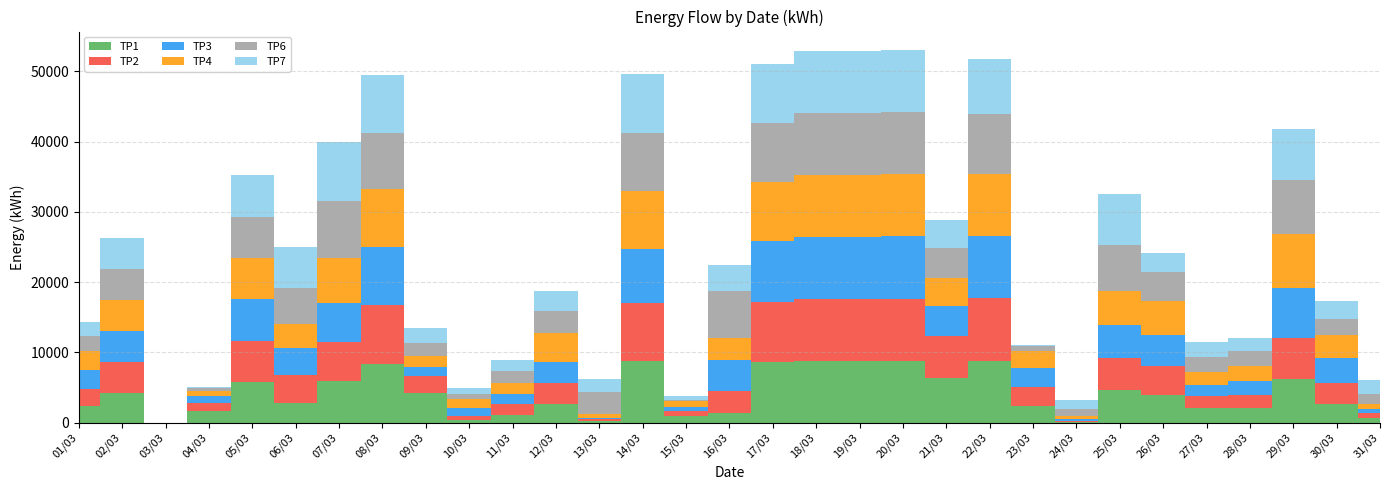

Reading right to left, transcribe all the data shown in this chart.

TP1: 700	2596	6208	2126	2120	4001	4681	51	2421	8840	6326	8835	8814	8831	8639	1418	918	8714	288	2616	1167	373	4256	8349	5919	2859	5785	1650	1	4291	2328
TP2: 646	3075	5821	1796	1619	4062	4530	133	2663	8845	6077	8837	8827	8831	8470	3136	721	8386	264	2981	1554	536	2354	8407	5507	3873	5875	1221	0	4384	2402
TP3: 607	3491	7203	2017	1603	4412	4683	347	2723	8845	4241	8837	8836	8830	8756	4385	665	7612	105	3056	1426	1123	1306	8229	5640	3932	5885	995	0	4405	2745
TP4: 695	3321	7576	2184	1863	4869	4895	449	2364	8844	3895	8836	8837	8825	8373	3103	762	8273	627	4068	1531	1335	1515	8258	6413	3391	5887	702	0	4403	2679
TP6: 1497	2330	7765	2152	2126	4037	6441	947	704	8522	4291	8836	8818	8813	8395	6666	172	8227	3034	3155	1661	658	1921	7992	8019	5120	5889	341	0	4410	2248
TP7: 1969	2553	7245	1769	2189	2703	7324	1251	200	7861	3993	8840	8804	8800	8352	3720	587	8370	1874	2865	1639	844	2107	8291	8391	5828	5888	139	5	4409	1992